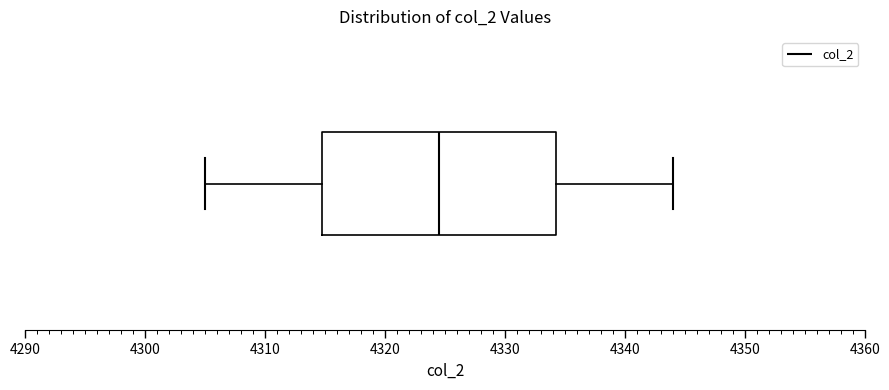

Read this box plot against the x-axis: the position of the median line, the range covered by the box, and the ends of both whiskers. The values are not printed on the chart, so give them approximately, as read against the axis.

median 4325, box 4315 to 4334, whiskers 4305 to 4344